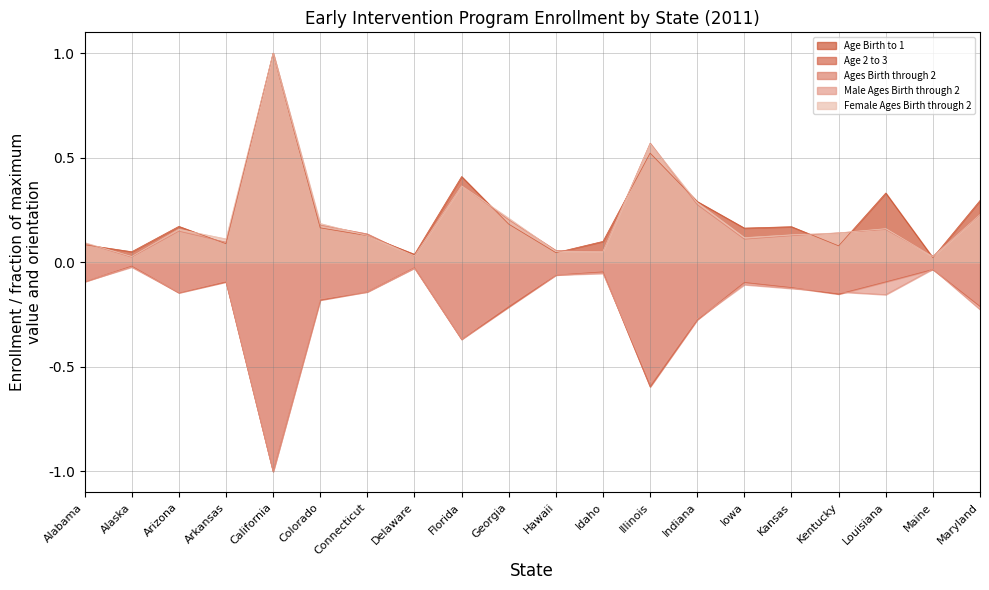

What is the label of the 11th point from the left?

Hawaii